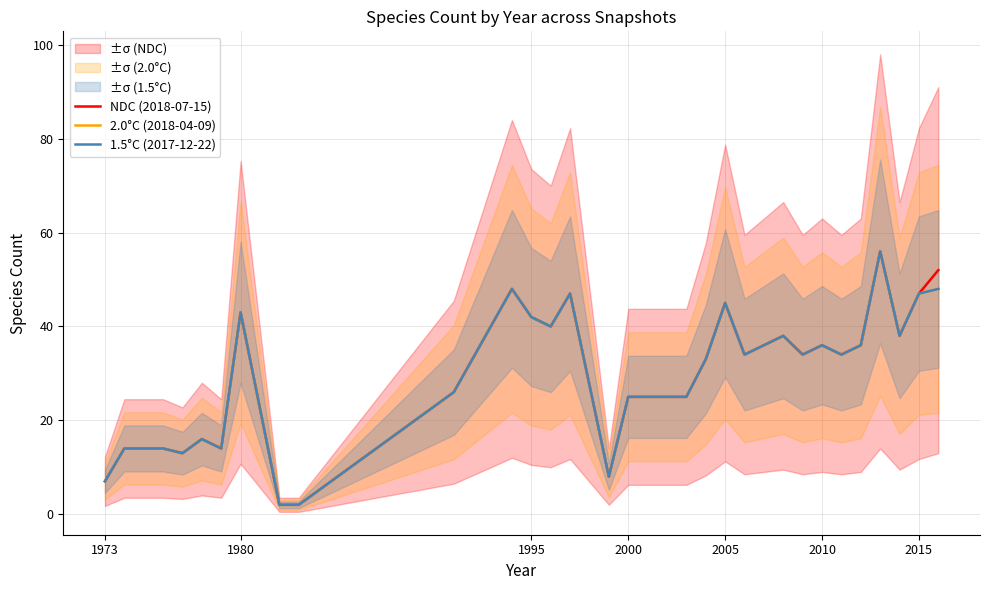

What is the average value of the 2.0°C (2018-04-09) series?

30